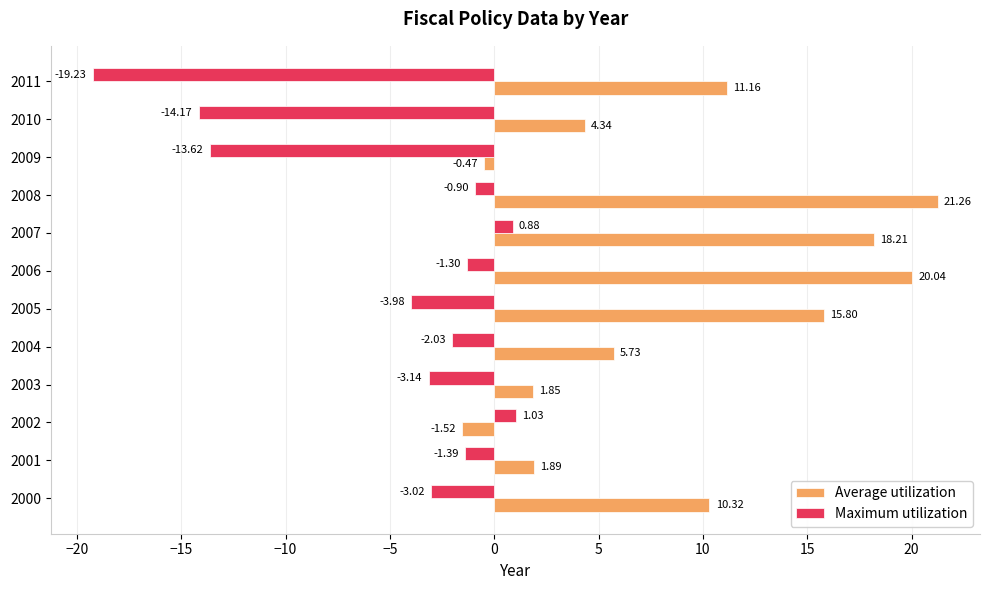

How many distinct data groups are displayed?

2